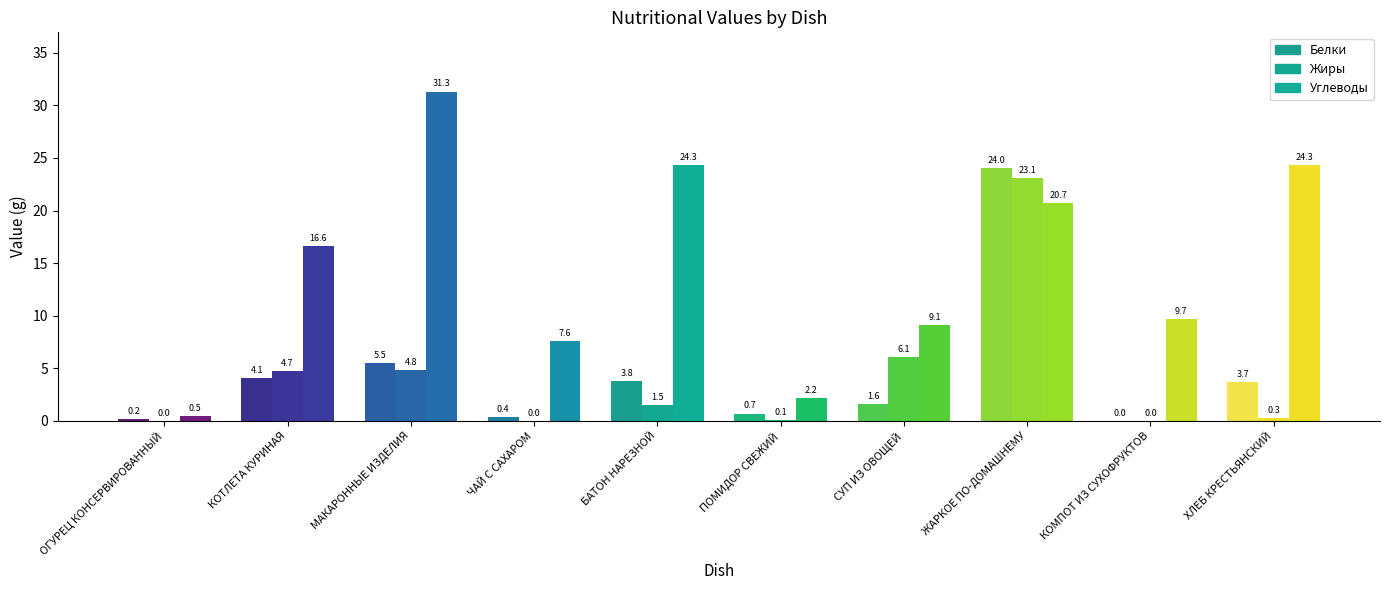

Between ПОМИДОР СВЕЖИЙ and ХЛЕБ КРЕСТЬЯНСКИЙ, which series saw the biggest shift?

Углеводы